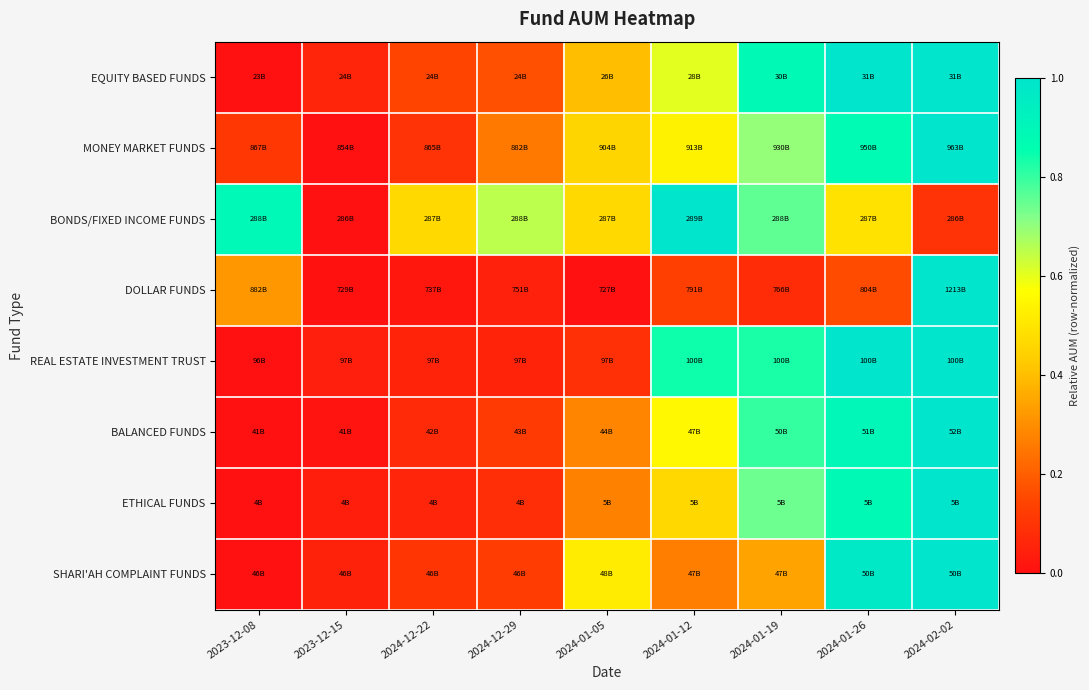

How many series are shown in this chart?

8